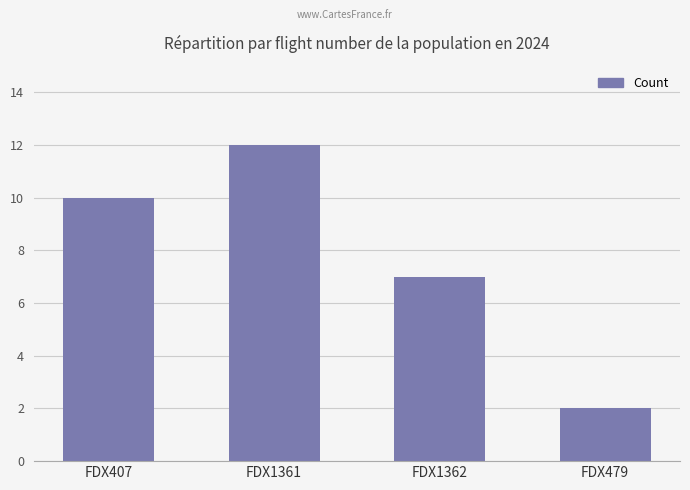

How many distinct data groups are displayed?

1